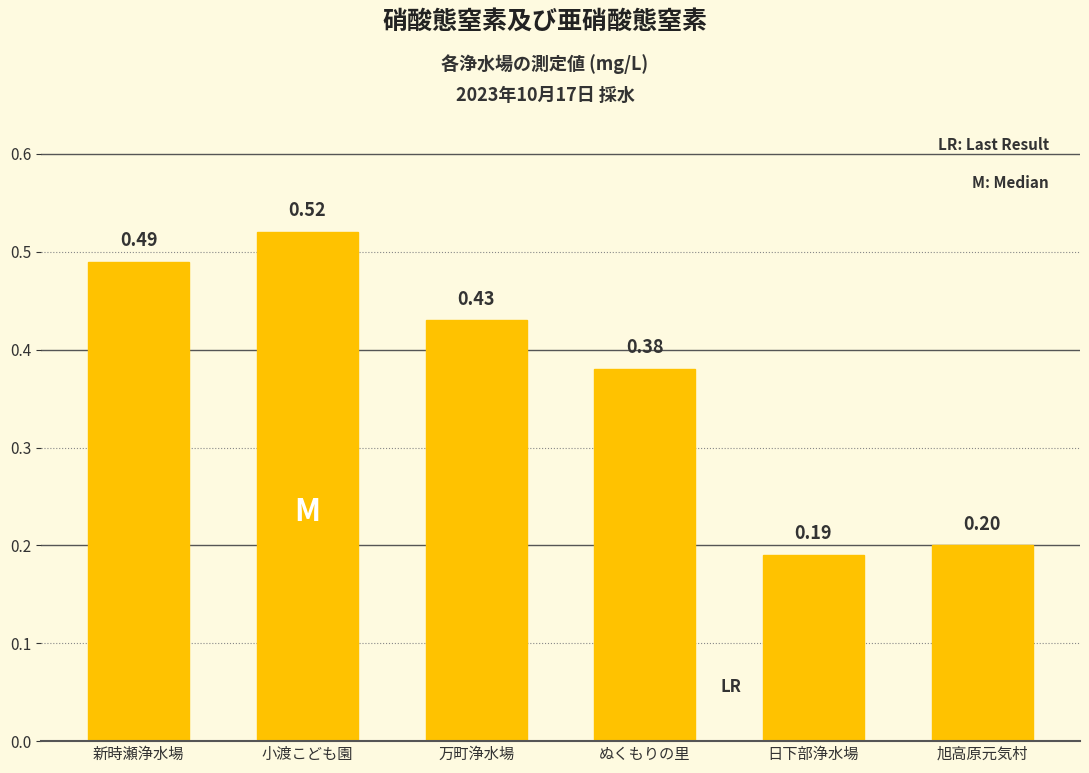

What is the label of the 2nd bar from the right?

日下部浄水場